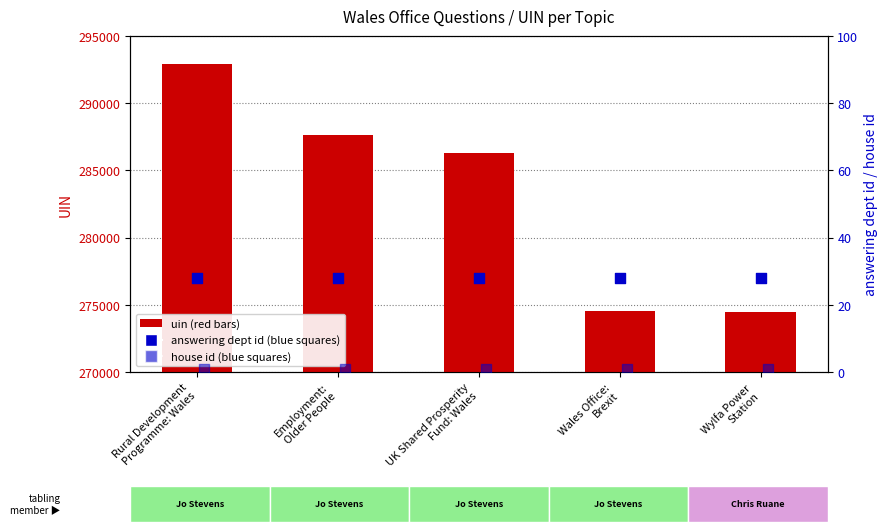

At how many categories does at least one series exceed 52829?

5